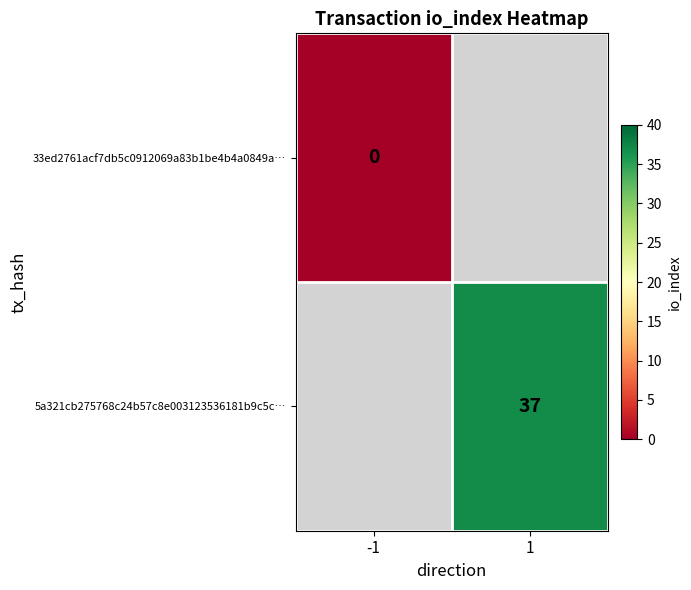

The value of 5a321cb275768c24b57c8e003123536181b9c5c… at 1 is 37. True or false?

True